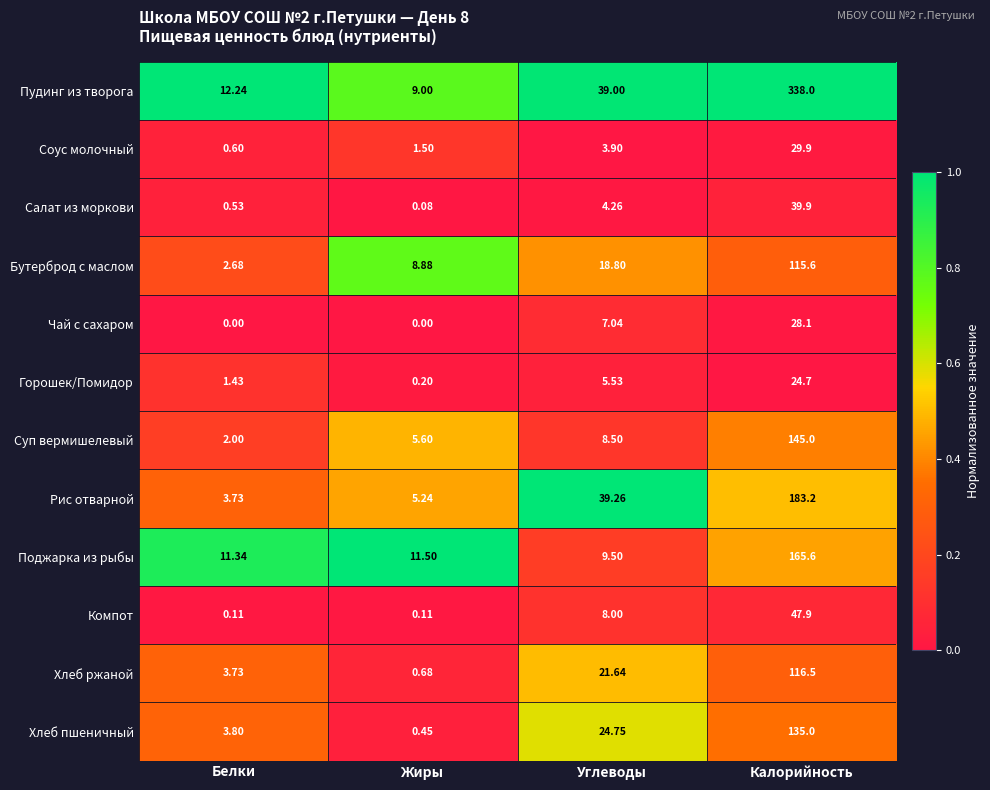

At which label does Салат из моркови first exceed 4?

Углеводы